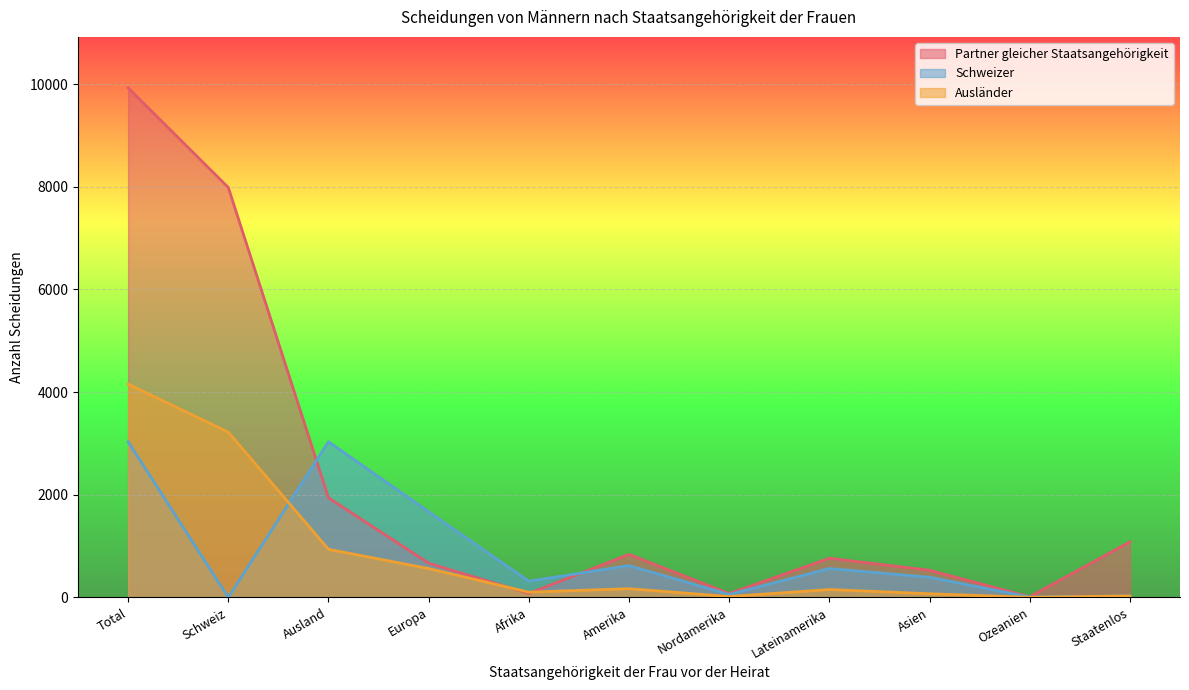

What is the label of the 10th point from the left?

Ozeanien